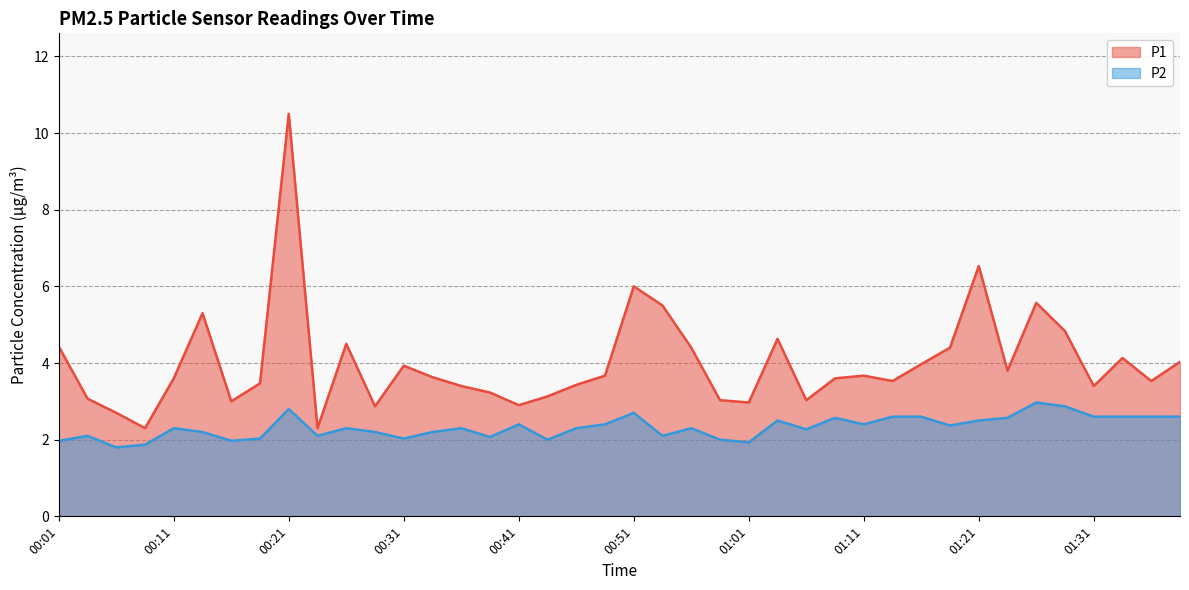

The value of P1 at 00:09 is 2.3. True or false?

True